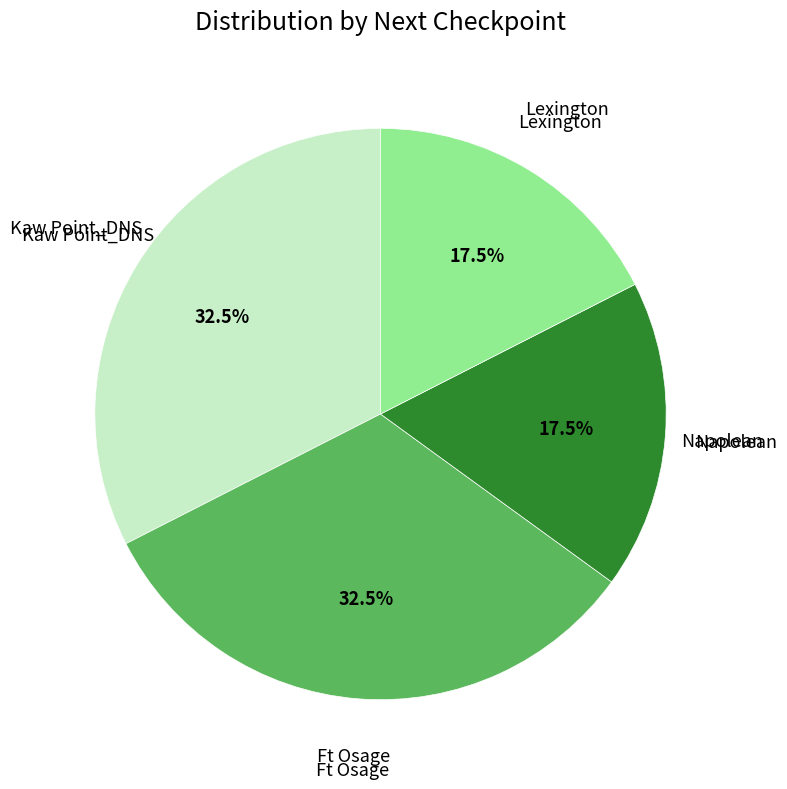

Is there a majority slice in this chart?

No